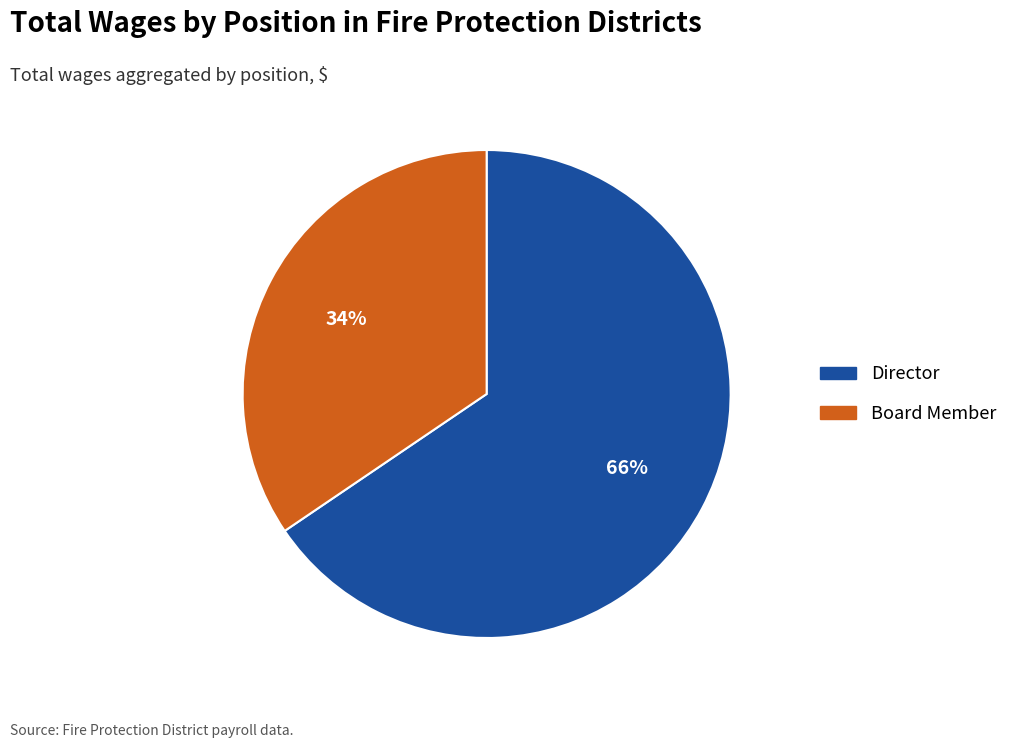

To the nearest percent, what is the average slice percentage?

50%